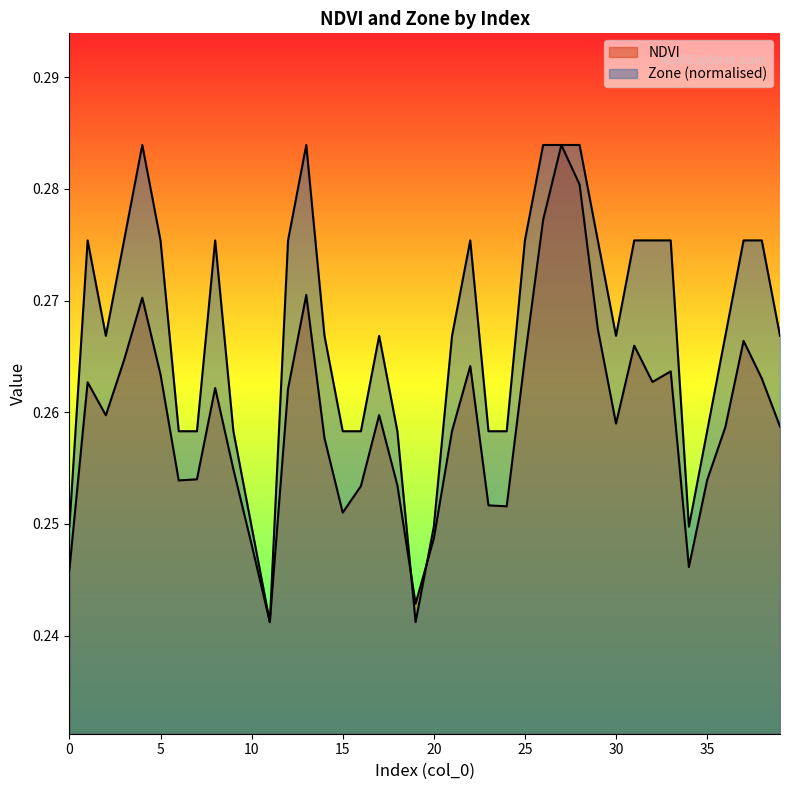

In Zone, how many points are higher than both neighbors (excluding endpoints)?

6